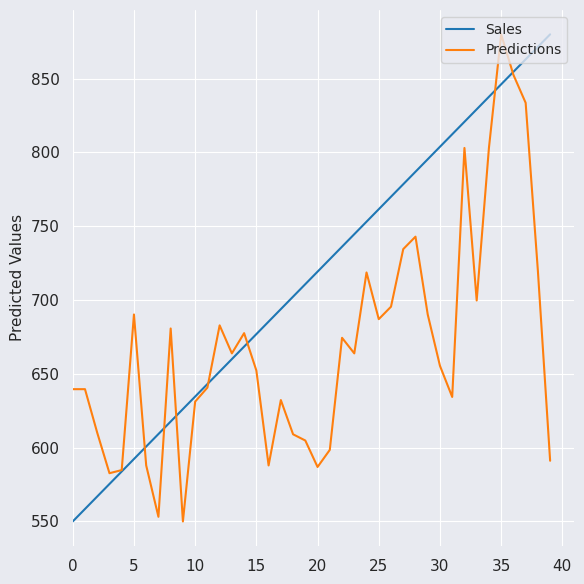

Rank the series by their average value, from highest to lowest.

Sales, Predictions